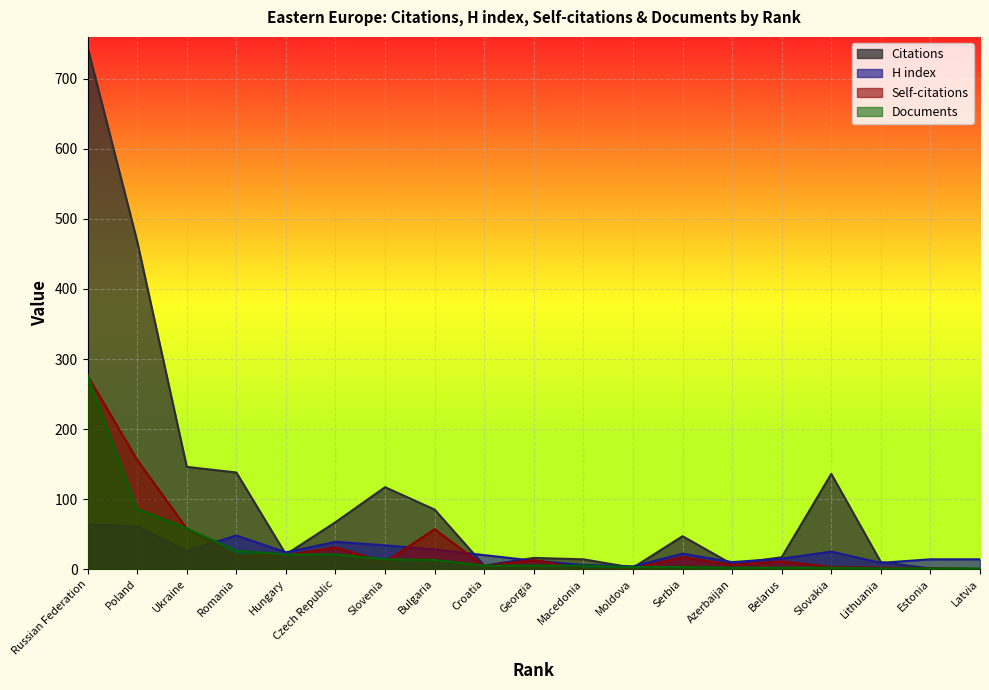

Rank the series by their maximum value, from lowest to highest.

H index, Self-citations, Documents, Citations